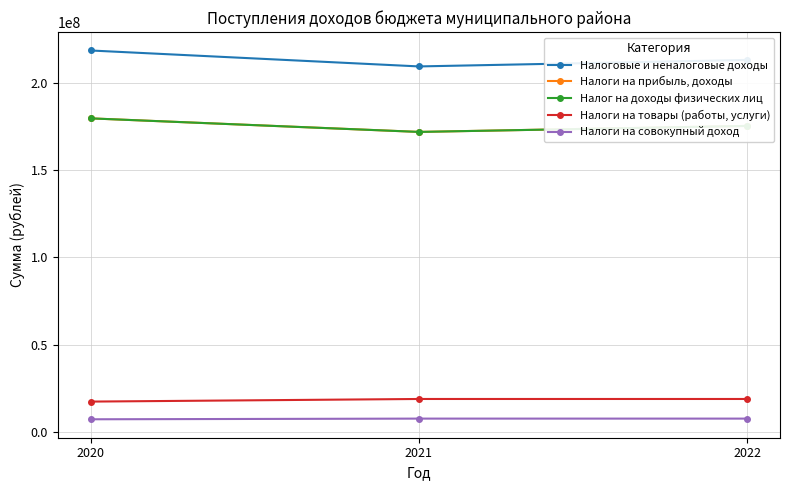

Is the value of Налоговые и неналоговые доходы at 2021 greater than the value of Налоги на товары (работы, услуги) at 2022?

Yes